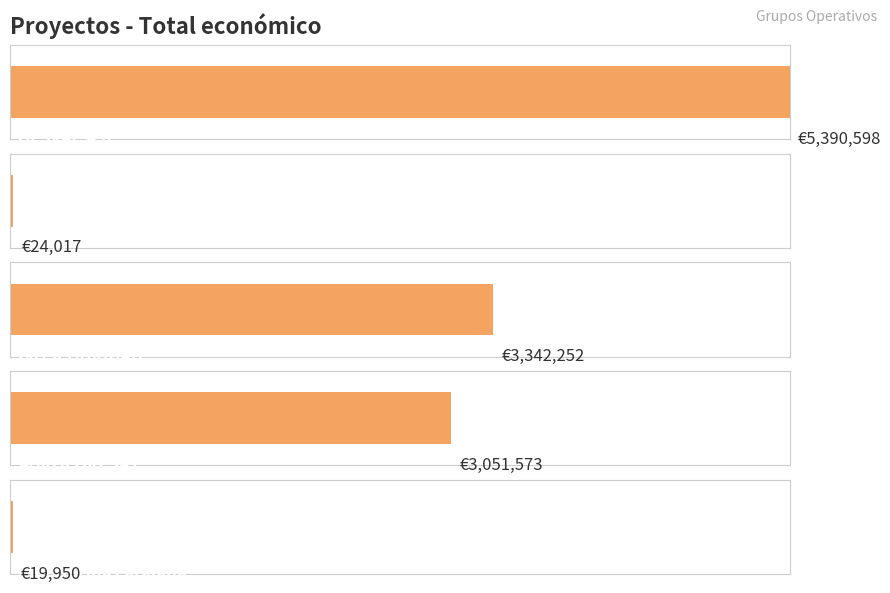

What is the change in value from AGROFORESAT to Plataforma catalana?

-3031623